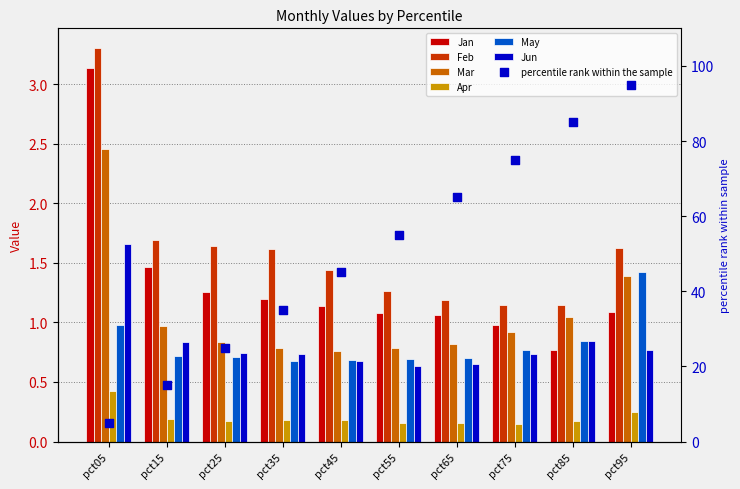

Which series has the largest total across all categories?

Feb